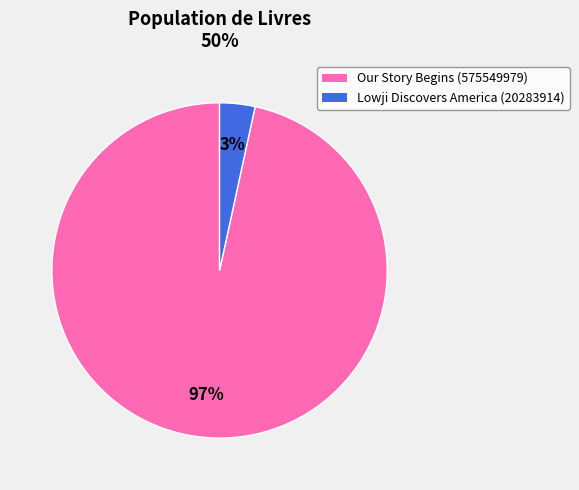

To the nearest percent, what is the average slice percentage?

50%